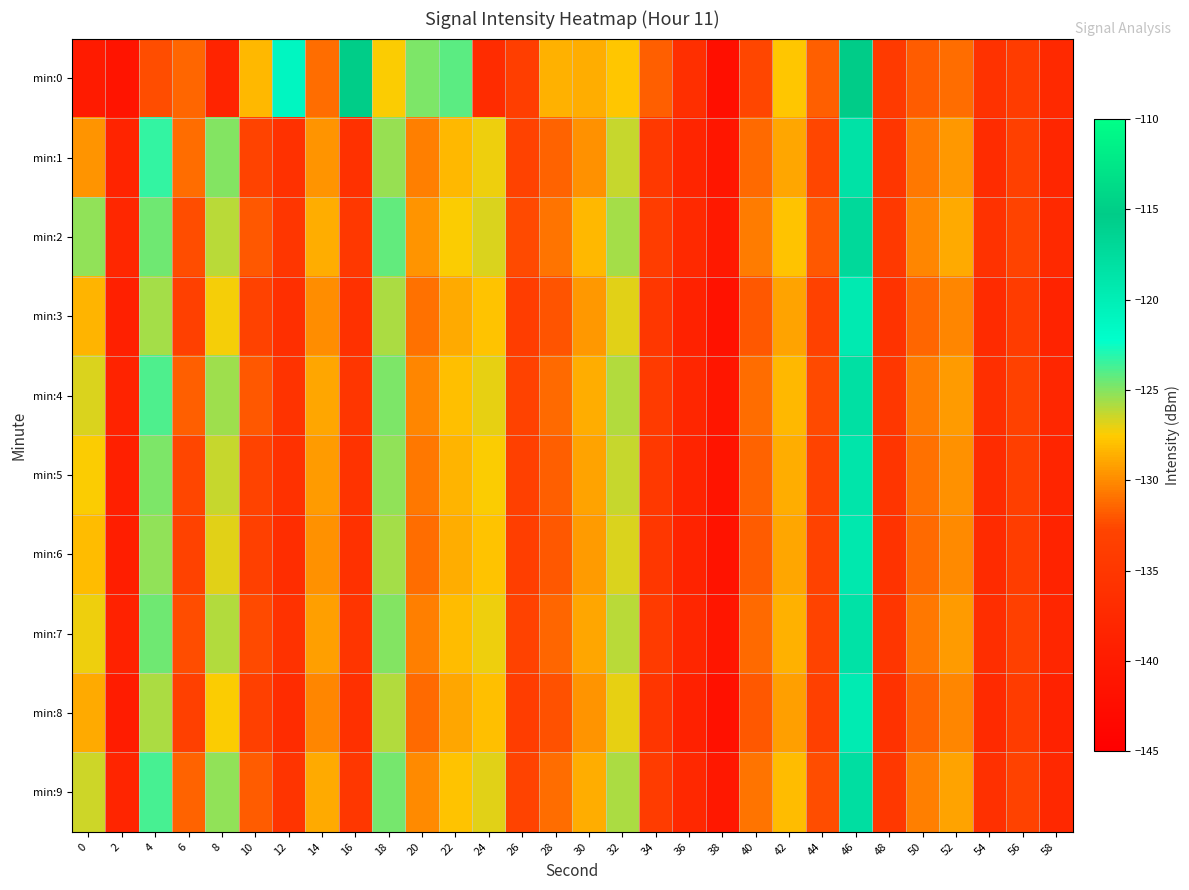

Which has a higher value, 20 or 12?

12